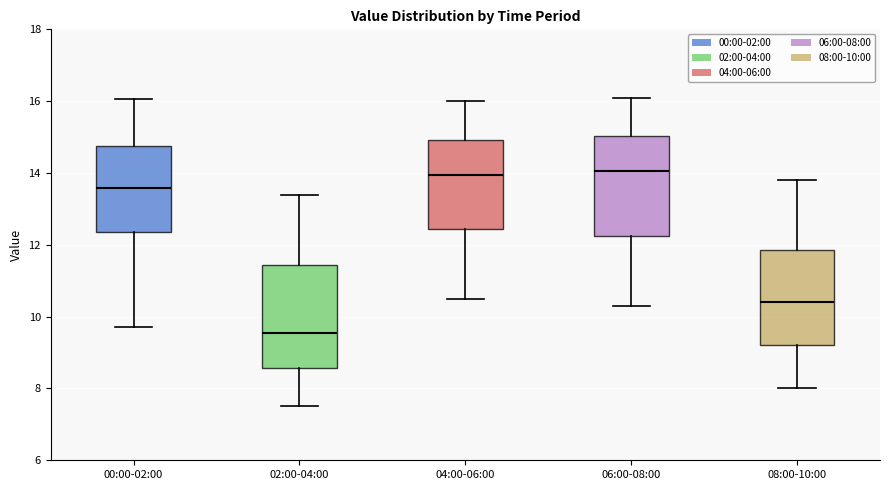

Reading left to right, read every box against the y-axis: the position of its median line, the range the box covers, and the ends of its whiskers. The values are not printed on the chart, so give them approximately, as read against the axis.

00:00-02:00: median 13.6, box 12.4 to 14.8, whiskers 9.8 to 16.0
02:00-04:00: median 9.6, box 8.6 to 11.4, whiskers 7.6 to 13.4
04:00-06:00: median 14.0, box 12.4 to 15.0, whiskers 10.6 to 16.0
06:00-08:00: median 14.0, box 12.2 to 15.0, whiskers 10.4 to 16.2
08:00-10:00: median 10.4, box 9.2 to 11.8, whiskers 8.0 to 13.8